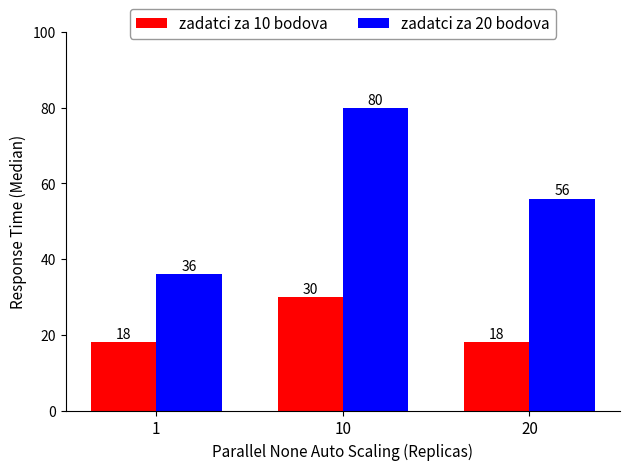

Between 1 and 20, which series saw the biggest shift?

zadatci za 20 bodova